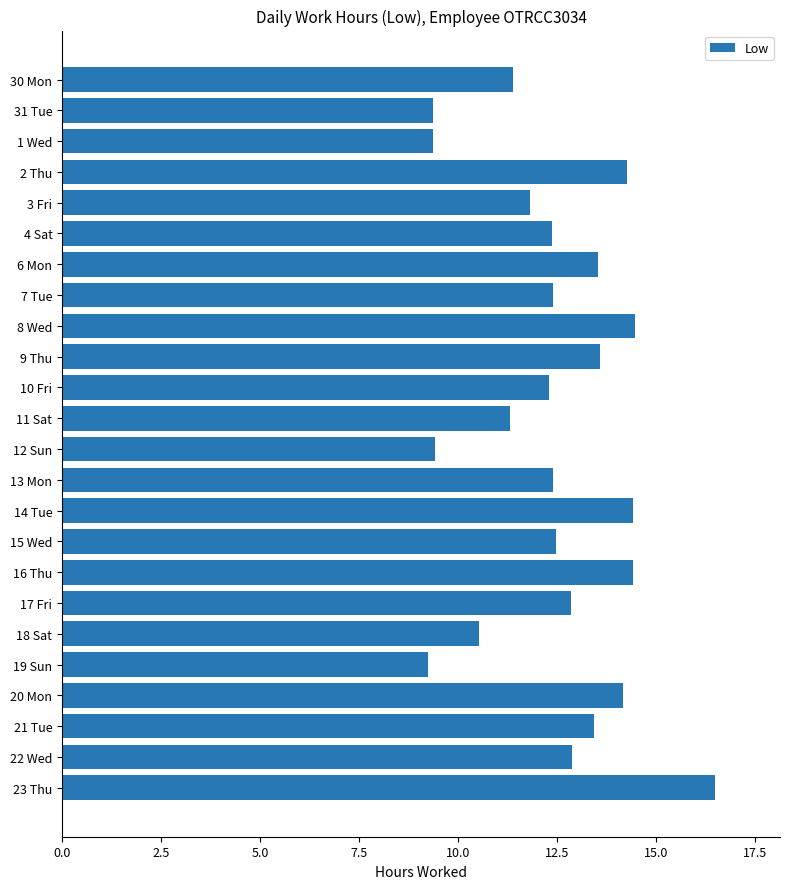

Are the bars grouped side by side (vs. stacked)?

No